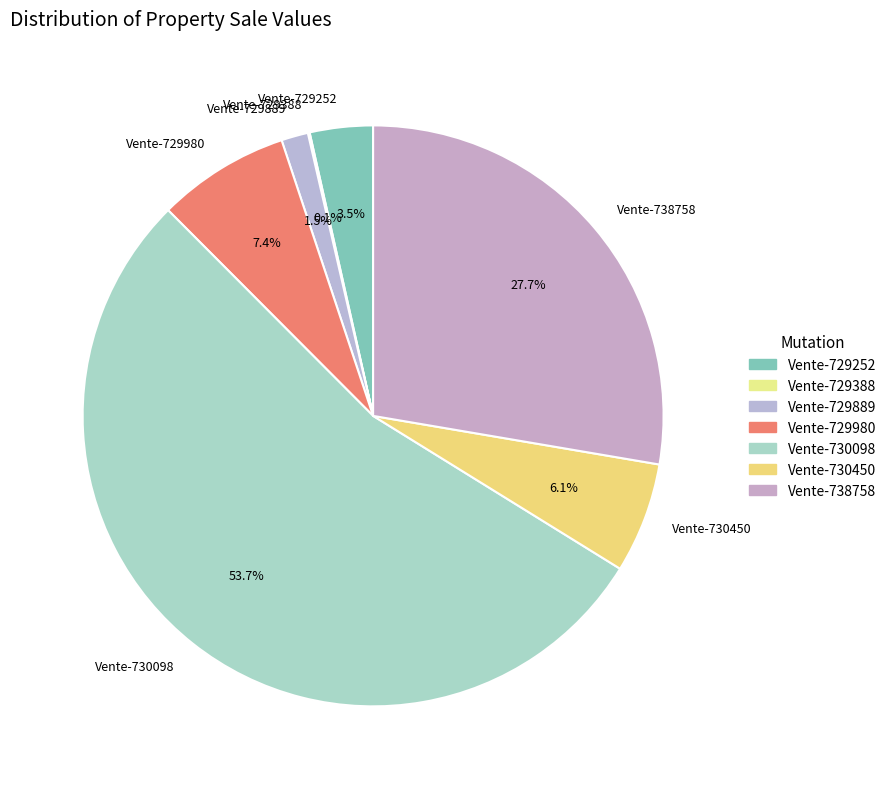

What is the ratio of the value at Vente-730450 to the value at Vente-730098?

0.1